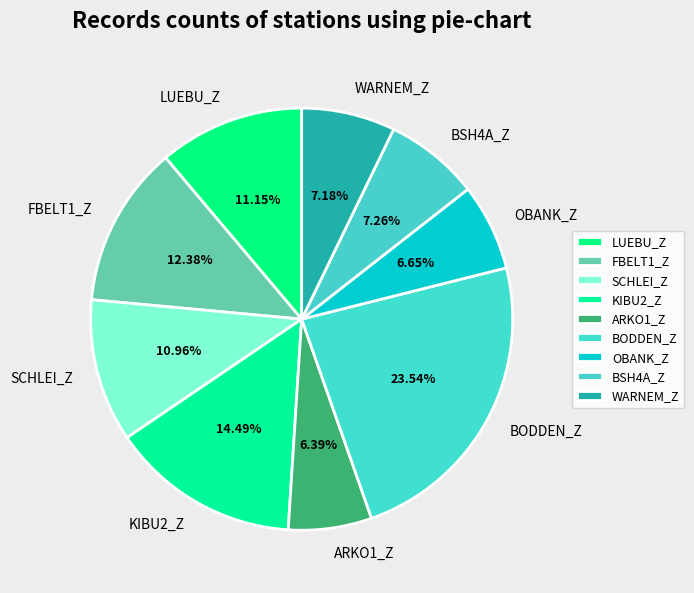

Do KIBU2_Z and FBELT1_Z together represent more than half of the pie?

No